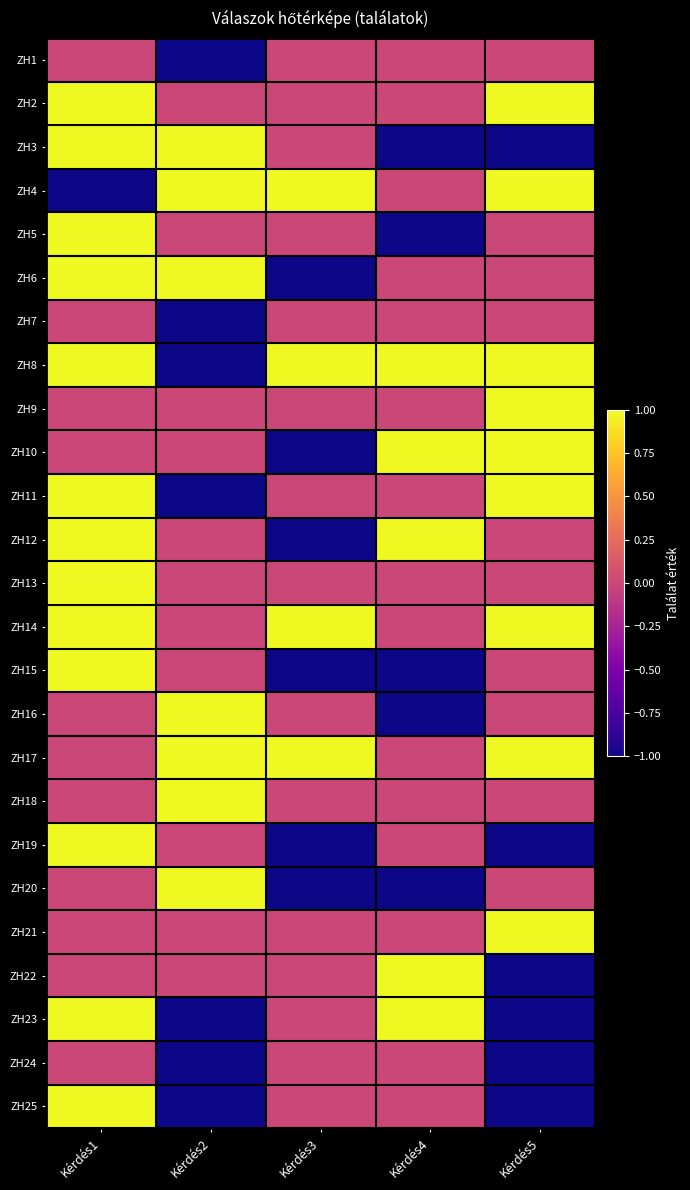

What is the spread (max minus min) of values at Kérdés4?

2